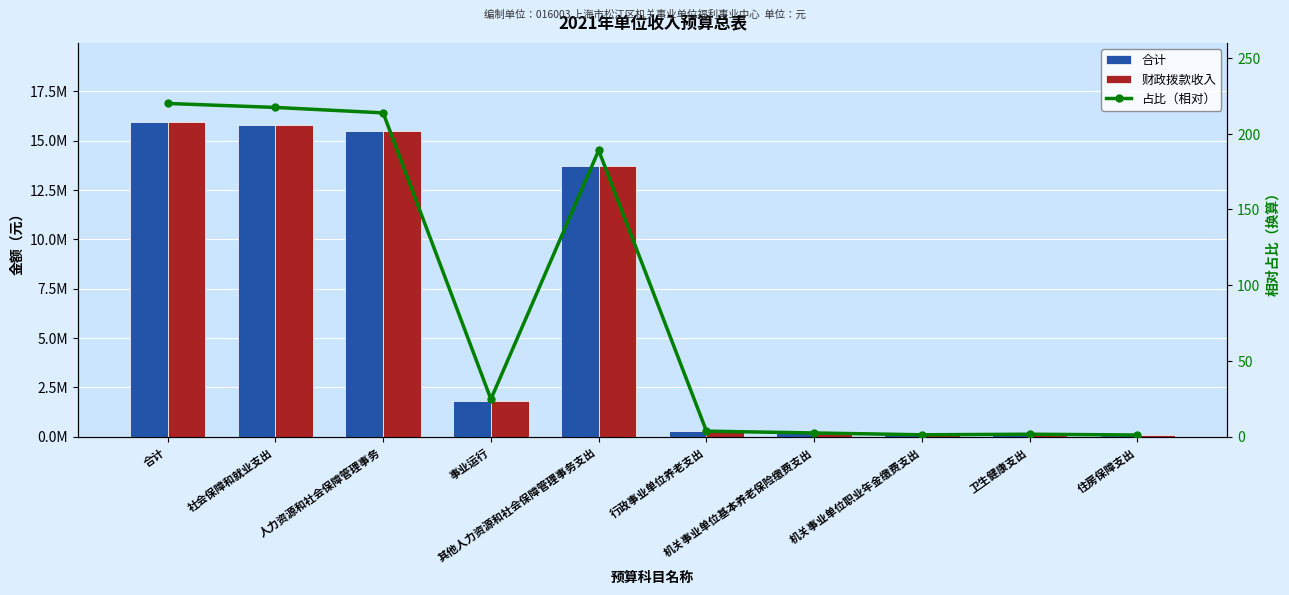

What is the minimum value shown in the chart?

1.0